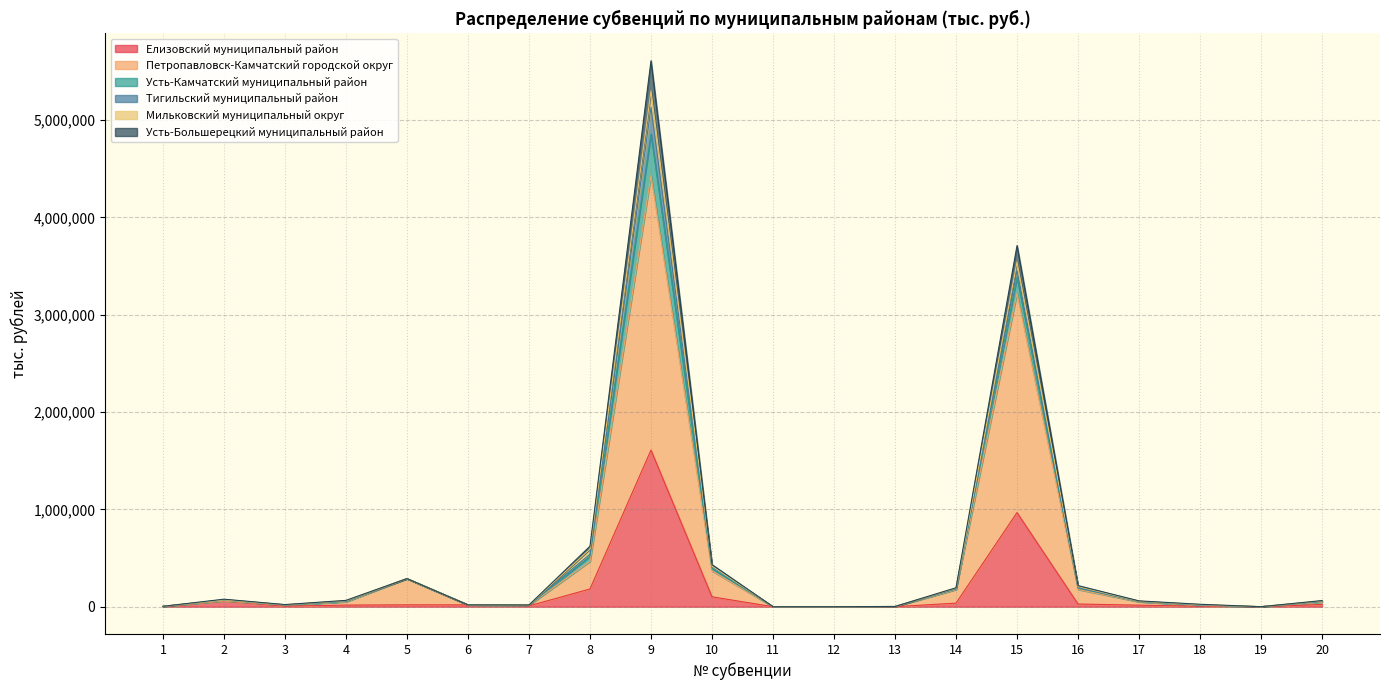

What is the maximum value for Елизовский муниципальный район?

1609261.0